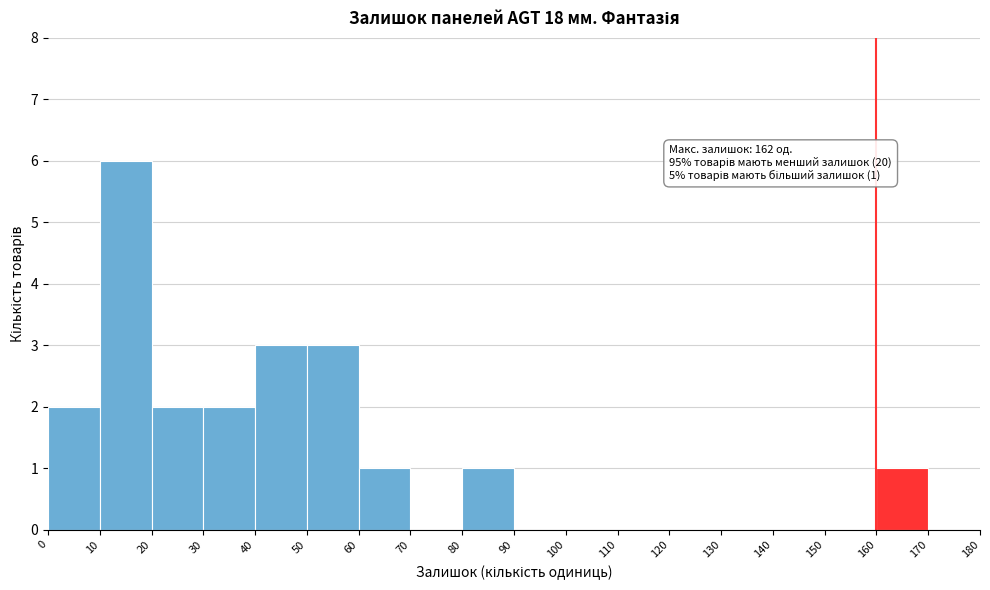

Over which range of the x-axis is the bar tallest?

10 to 20